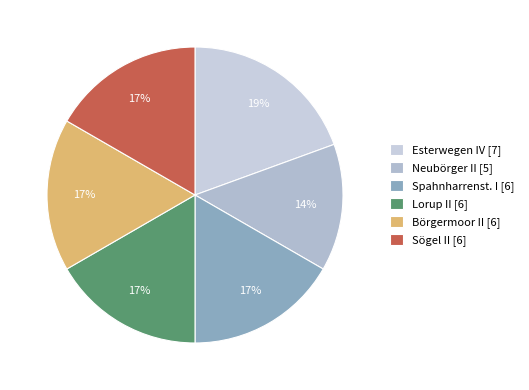

What is the ratio of the value at Sögel II to the value at Börgermoor II?

1.0